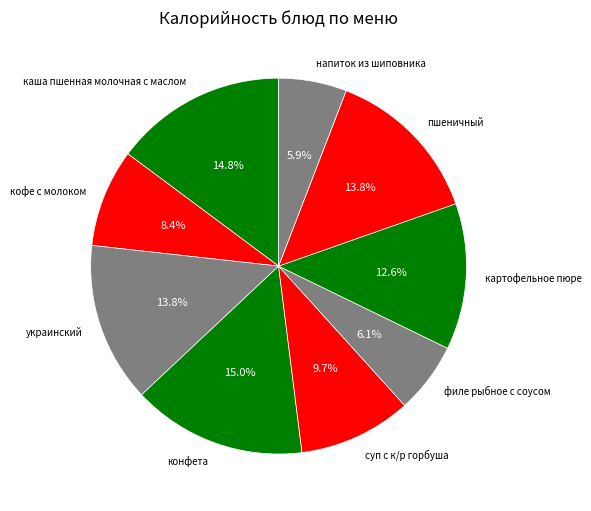

To the nearest percent, what is the combined percentage of суп с к/р горбуша and напиток из шиповника?

16%